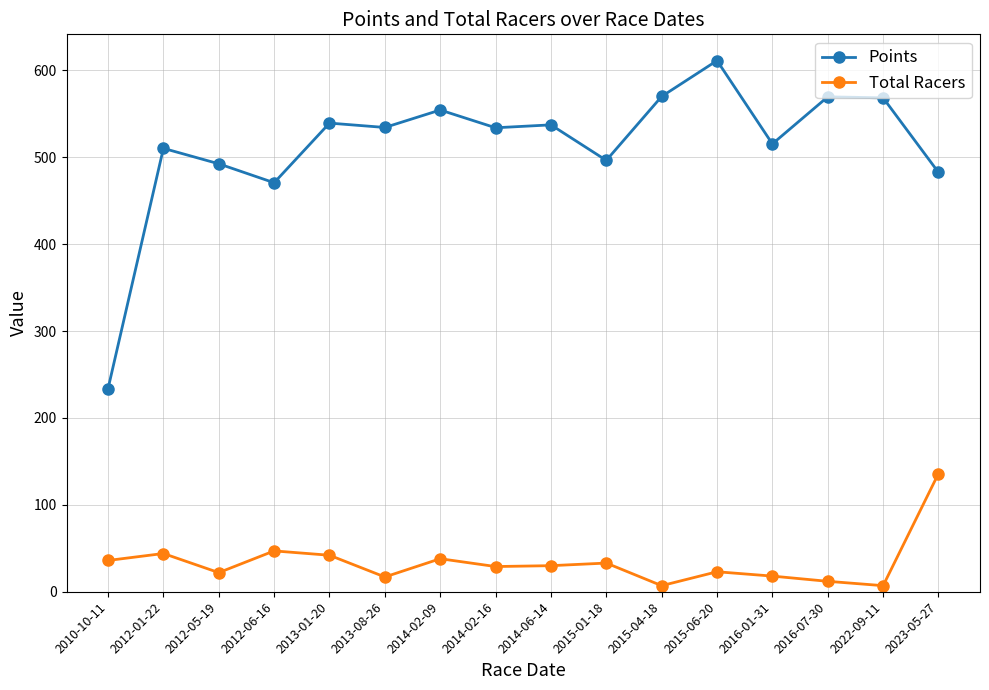

At 2016-01-31, list the series in order from smallest to largest.

Total Racers, Points